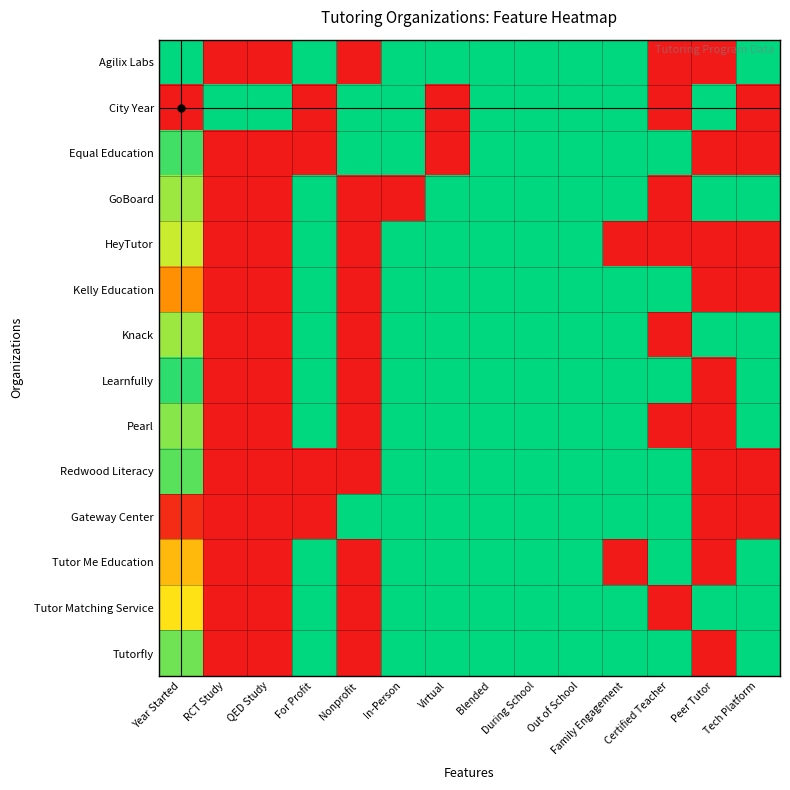

Reading left to right, extract all data points from this chart.

Agilix Labs: Year Started=1.0	RCT Study=0.0	QED Study=0.0	For Profit=1.0	Nonprofit=0.0	In-Person=1.0	Virtual=1.0	Blended=1.0	During School=1.0	Out of School=1.0	Family Engagement=1.0	Certified Teacher=0.0	Peer Tutor=0.0	Tech Platform=1.0
City Year: Year Started=0.0	RCT Study=1.0	QED Study=1.0	For Profit=0.0	Nonprofit=1.0	In-Person=1.0	Virtual=0.0	Blended=1.0	During School=1.0	Out of School=1.0	Family Engagement=1.0	Certified Teacher=0.0	Peer Tutor=1.0	Tech Platform=0.0
Equal Education: Year Started=0.9	RCT Study=0.0	QED Study=0.0	For Profit=0.0	Nonprofit=1.0	In-Person=1.0	Virtual=0.0	Blended=1.0	During School=1.0	Out of School=1.0	Family Engagement=1.0	Certified Teacher=1.0	Peer Tutor=0.0	Tech Platform=0.0
GoBoard: Year Started=0.8	RCT Study=0.0	QED Study=0.0	For Profit=1.0	Nonprofit=0.0	In-Person=0.0	Virtual=1.0	Blended=1.0	During School=1.0	Out of School=1.0	Family Engagement=1.0	Certified Teacher=0.0	Peer Tutor=1.0	Tech Platform=1.0
HeyTutor: Year Started=0.7	RCT Study=0.0	QED Study=0.0	For Profit=1.0	Nonprofit=0.0	In-Person=1.0	Virtual=1.0	Blended=1.0	During School=1.0	Out of School=1.0	Family Engagement=0.0	Certified Teacher=0.0	Peer Tutor=0.0	Tech Platform=0.0
Kelly Education: Year Started=0.4	RCT Study=0.0	QED Study=0.0	For Profit=1.0	Nonprofit=0.0	In-Person=1.0	Virtual=1.0	Blended=1.0	During School=1.0	Out of School=1.0	Family Engagement=1.0	Certified Teacher=1.0	Peer Tutor=0.0	Tech Platform=0.0
Knack: Year Started=0.8	RCT Study=0.0	QED Study=0.0	For Profit=1.0	Nonprofit=0.0	In-Person=1.0	Virtual=1.0	Blended=1.0	During School=1.0	Out of School=1.0	Family Engagement=1.0	Certified Teacher=0.0	Peer Tutor=1.0	Tech Platform=1.0
Learnfully: Year Started=0.9	RCT Study=0.0	QED Study=0.0	For Profit=1.0	Nonprofit=0.0	In-Person=1.0	Virtual=1.0	Blended=1.0	During School=1.0	Out of School=1.0	Family Engagement=1.0	Certified Teacher=1.0	Peer Tutor=0.0	Tech Platform=1.0
Pearl: Year Started=0.8	RCT Study=0.0	QED Study=0.0	For Profit=1.0	Nonprofit=0.0	In-Person=1.0	Virtual=1.0	Blended=1.0	During School=1.0	Out of School=1.0	Family Engagement=1.0	Certified Teacher=0.0	Peer Tutor=0.0	Tech Platform=1.0
Redwood Literacy: Year Started=0.9	RCT Study=0.0	QED Study=0.0	For Profit=0.0	Nonprofit=0.0	In-Person=1.0	Virtual=1.0	Blended=1.0	During School=1.0	Out of School=1.0	Family Engagement=1.0	Certified Teacher=1.0	Peer Tutor=0.0	Tech Platform=0.0
Gateway Center: Year Started=0.1	RCT Study=0.0	QED Study=0.0	For Profit=0.0	Nonprofit=1.0	In-Person=1.0	Virtual=1.0	Blended=1.0	During School=1.0	Out of School=1.0	Family Engagement=1.0	Certified Teacher=1.0	Peer Tutor=0.0	Tech Platform=0.0
Tutor Me Education: Year Started=0.5	RCT Study=0.0	QED Study=0.0	For Profit=1.0	Nonprofit=0.0	In-Person=1.0	Virtual=1.0	Blended=1.0	During School=1.0	Out of School=1.0	Family Engagement=0.0	Certified Teacher=1.0	Peer Tutor=0.0	Tech Platform=1.0
Tutor Matching Service: Year Started=0.6	RCT Study=0.0	QED Study=0.0	For Profit=1.0	Nonprofit=0.0	In-Person=1.0	Virtual=1.0	Blended=1.0	During School=1.0	Out of School=1.0	Family Engagement=1.0	Certified Teacher=0.0	Peer Tutor=1.0	Tech Platform=1.0
Tutorfly: Year Started=0.9	RCT Study=0.0	QED Study=0.0	For Profit=1.0	Nonprofit=0.0	In-Person=1.0	Virtual=1.0	Blended=1.0	During School=1.0	Out of School=1.0	Family Engagement=1.0	Certified Teacher=1.0	Peer Tutor=0.0	Tech Platform=1.0